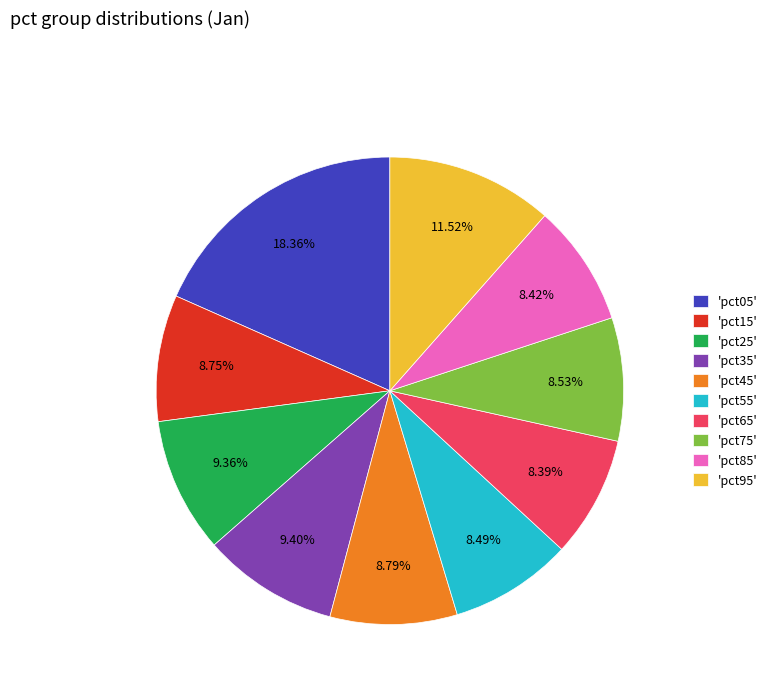

Combined, do 'pct65' and 'pct25' account for over 50%?

No